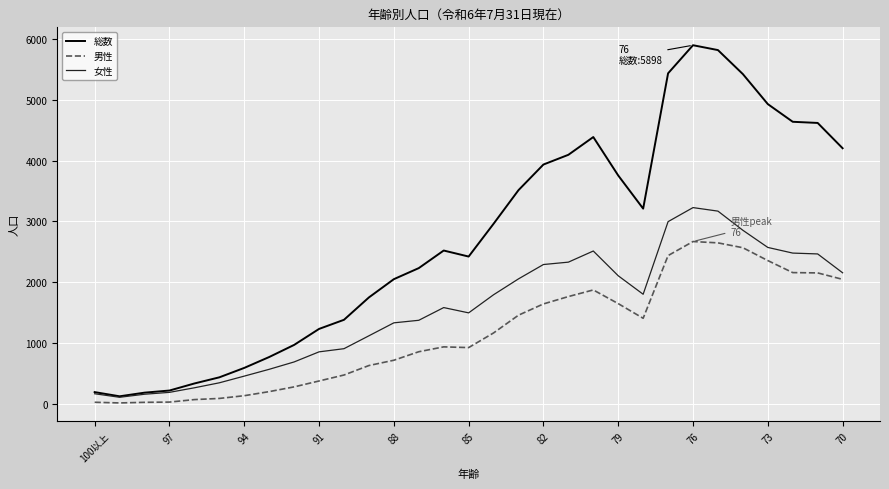

Which series has the largest total across all categories?

総数